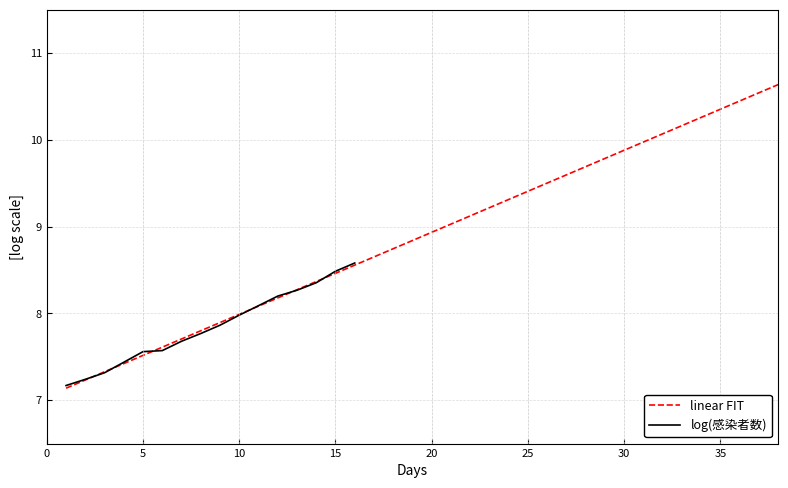

Reading left to right, transcribe all the data shown in this chart.

1=7.1	2=7.2	3=7.3	4=7.4	5=7.5	6=7.6	7=7.7	8=7.8	9=7.9	10=8.0	11=8.1	12=8.2	13=8.3	14=8.4	15=8.5	16=8.6	17=8.7	18=8.7	19=8.8	20=8.9	21=9.0	22=9.1	23=9.2	24=9.3	25=9.4	26=9.5	27=9.6	28=9.7	29=9.8	30=9.9	31=10.0	32=10.1	33=10.2	34=10.3	35=10.4	36=10.4	37=10.5	38=10.6